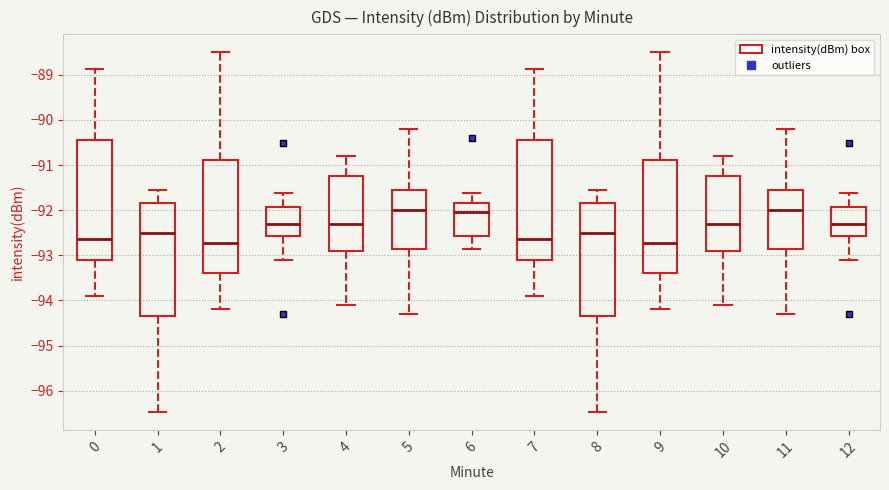

Reading left to right, read every box against the y-axis: the position of its median line, the range the box covers, and the ends of its whiskers. The values are not printed on the chart, so give them approximately, as read against the axis.

0: median -92.6, box -93.1 to -90.4, whiskers -93.9 to -88.9
1: median -92.5, box -94.3 to -91.8, whiskers -96.5 to -91.6
2: median -92.7, box -93.4 to -90.9, whiskers -94.2 to -88.5
3: median -92.3, box -92.6 to -91.9, whiskers -93.1 to -91.6
4: median -92.3, box -92.9 to -91.2, whiskers -94.1 to -90.8
5: median -92.0, box -92.8 to -91.5, whiskers -94.3 to -90.2
6: median -92.0, box -92.6 to -91.8, whiskers -92.8 to -91.6
7: median -92.6, box -93.1 to -90.4, whiskers -93.9 to -88.9
8: median -92.5, box -94.3 to -91.8, whiskers -96.5 to -91.6
9: median -92.7, box -93.4 to -90.9, whiskers -94.2 to -88.5
10: median -92.3, box -92.9 to -91.2, whiskers -94.1 to -90.8
11: median -92.0, box -92.8 to -91.5, whiskers -94.3 to -90.2
12: median -92.3, box -92.6 to -91.9, whiskers -93.1 to -91.6